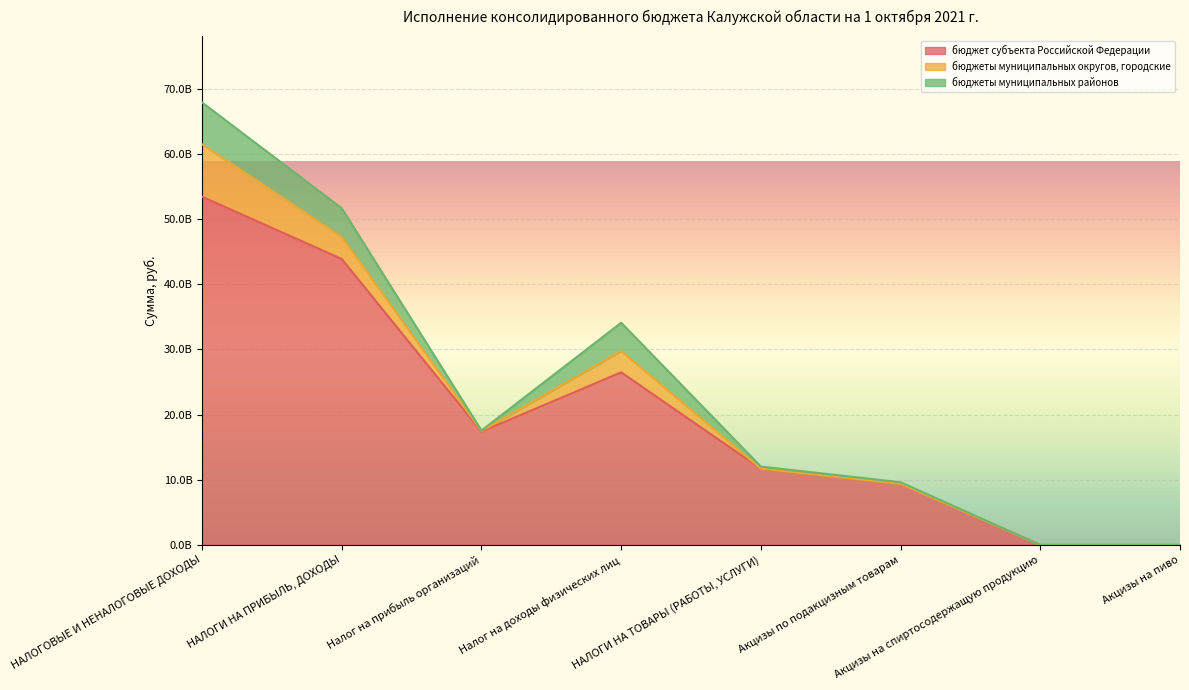

Which has a higher value, Налог на прибыль организаций or НАЛОГИ НА ТОВАРЫ (РАБОТЫ, УСЛУГИ)?

Налог на прибыль организаций